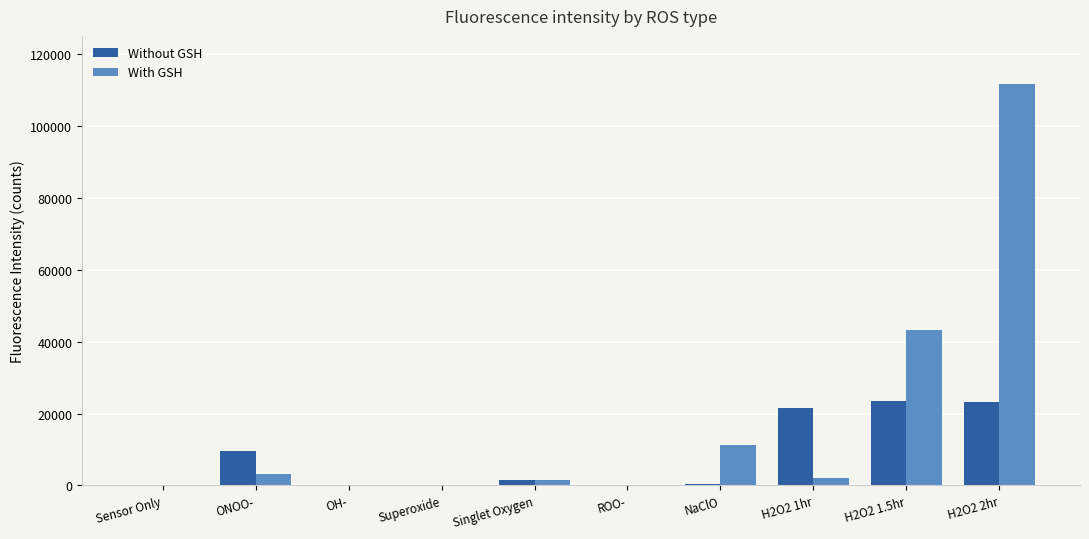

Which series has the largest total across all categories?

With GSH